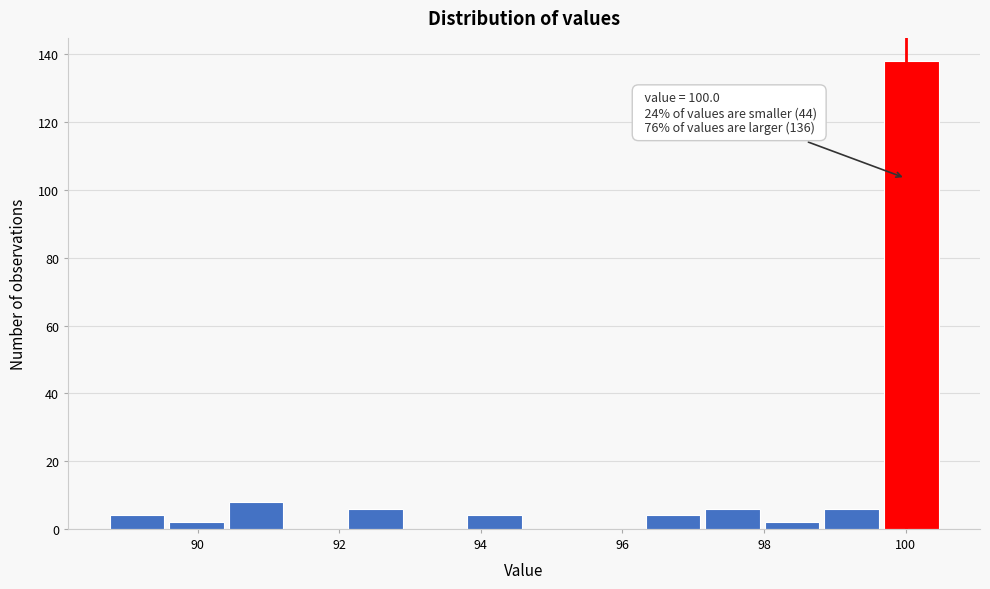

Which range on the x-axis has the tallest bar?

99.6 to 100.6